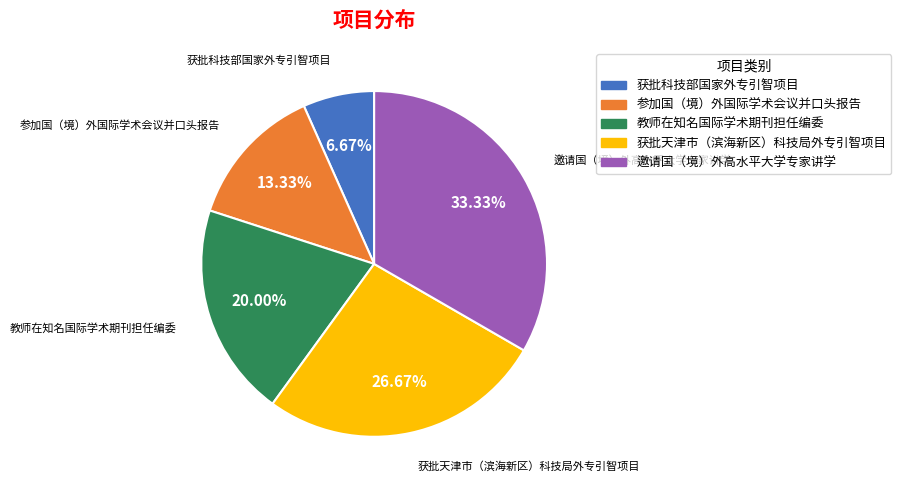

How many slices are in this pie chart?

5